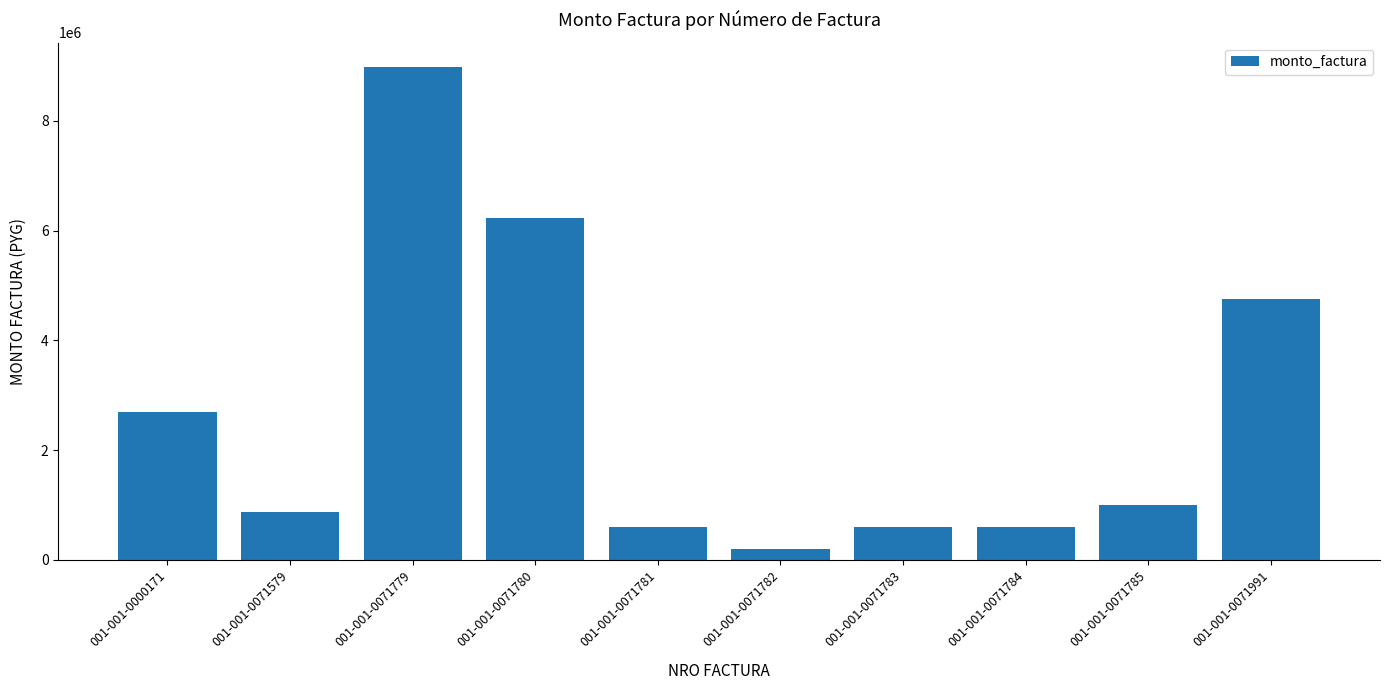

At which category does the chart reach its minimum across all series?

001-001-0071782